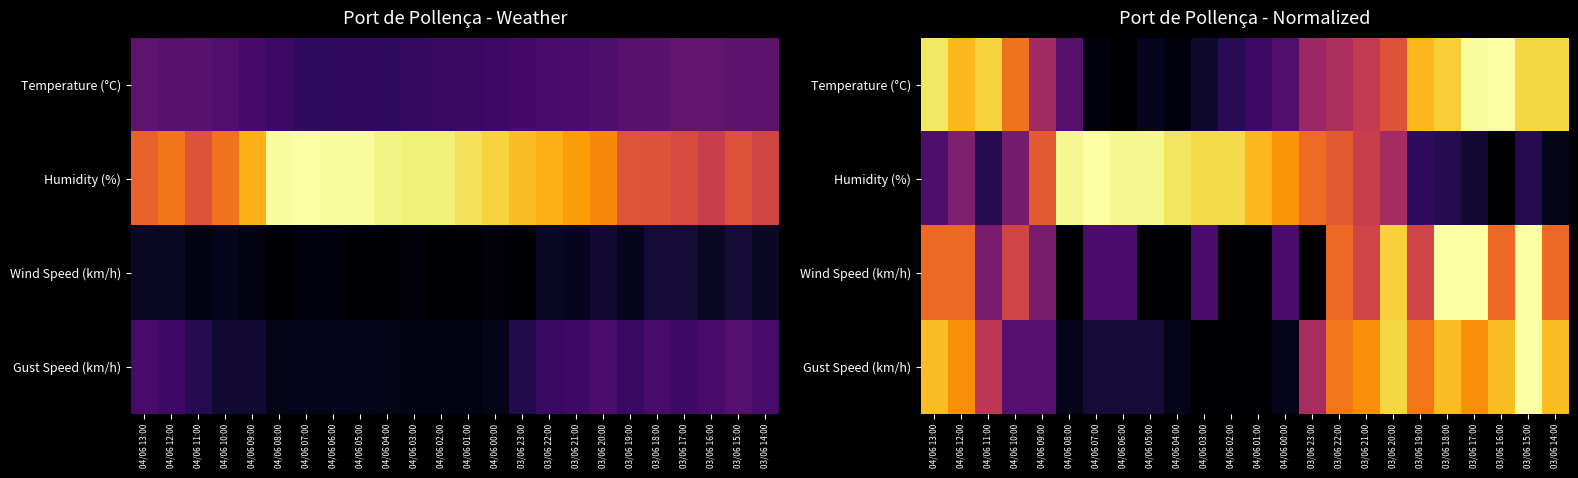

Between 04/06 09:00 and 04/06 13:00, which is larger?

04/06 13:00